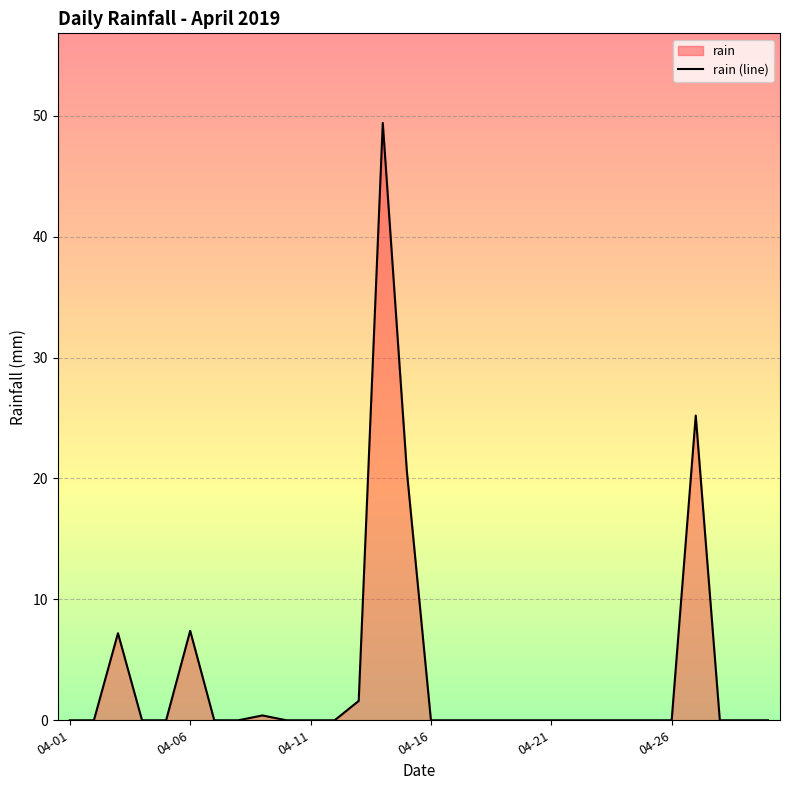

Is it true that the value at 2019-04-03 is 9.6?

False